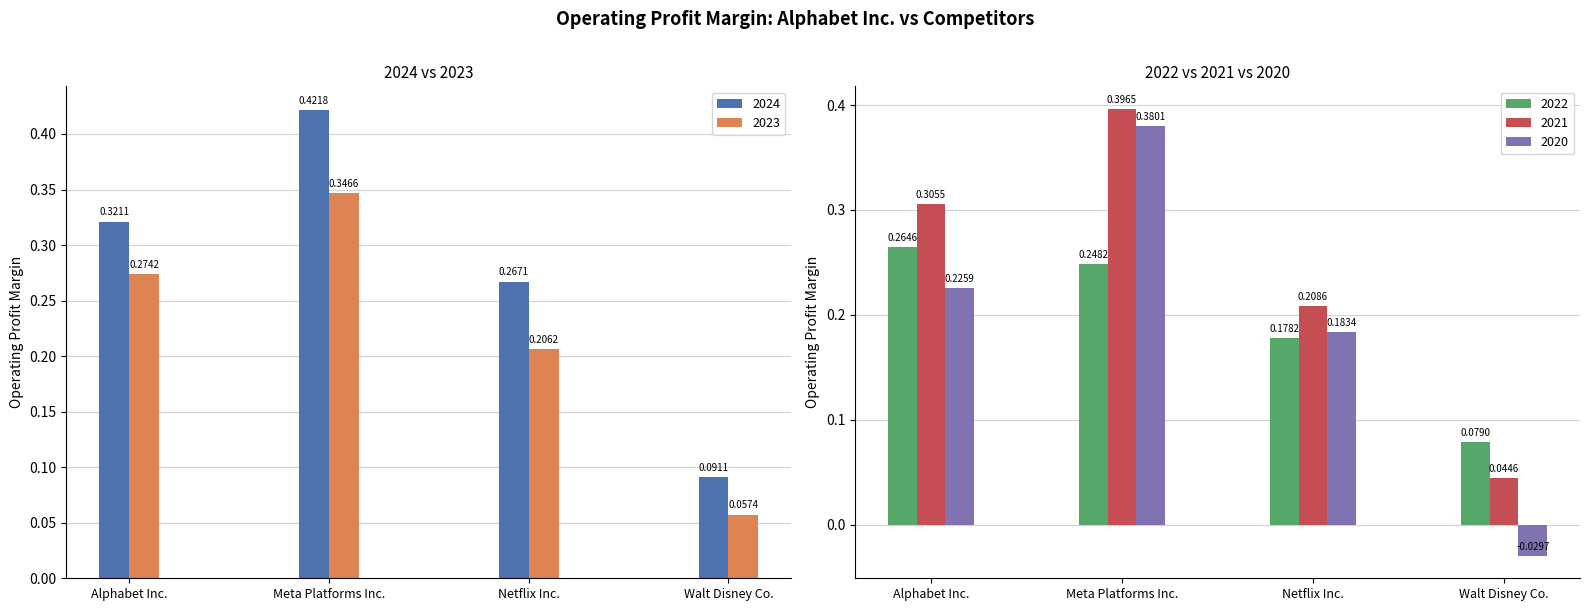

What are all the series names shown in the legend?

2024, 2023, 2022, 2021, 2020